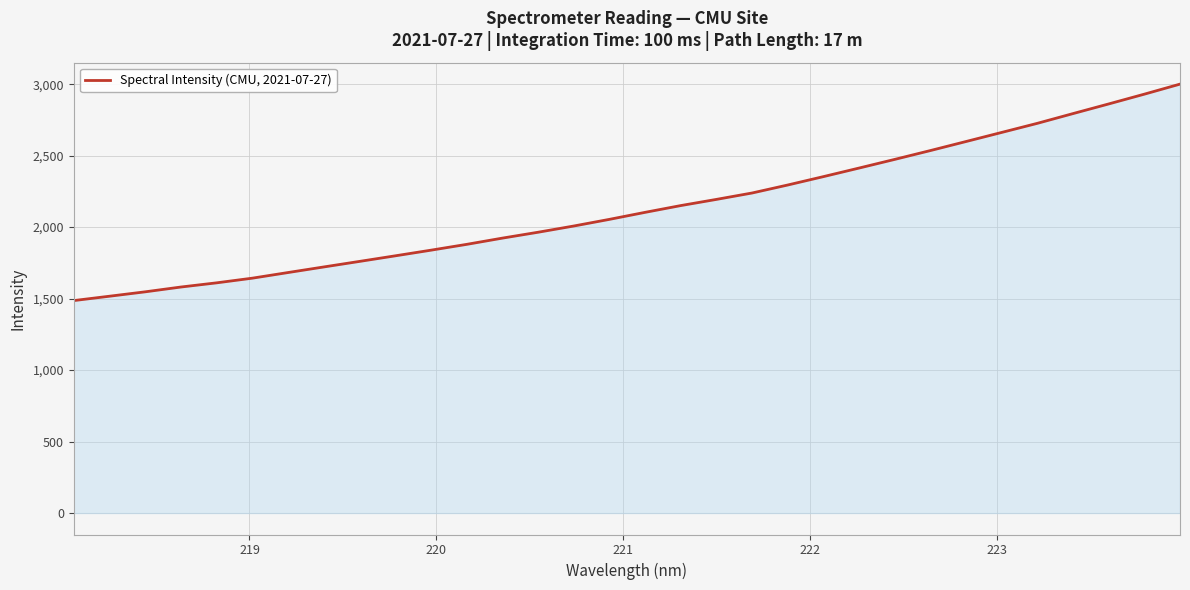

Reading left to right, list all the values displayed in this chart.

1486.2	1516.7	1547.5	1581.1	1610.3	1643.0	1682.4	1721.5	1760.2	1799.2	1838.7	1879.4	1923.0	1964.2	2007.7	2054.3	2103.4	2150.8	2194.0	2238.8	2294.8	2353.4	2413.3	2473.9	2535.7	2598.9	2662.5	2726.2	2794.3	2861.7	2930.1	3000.3